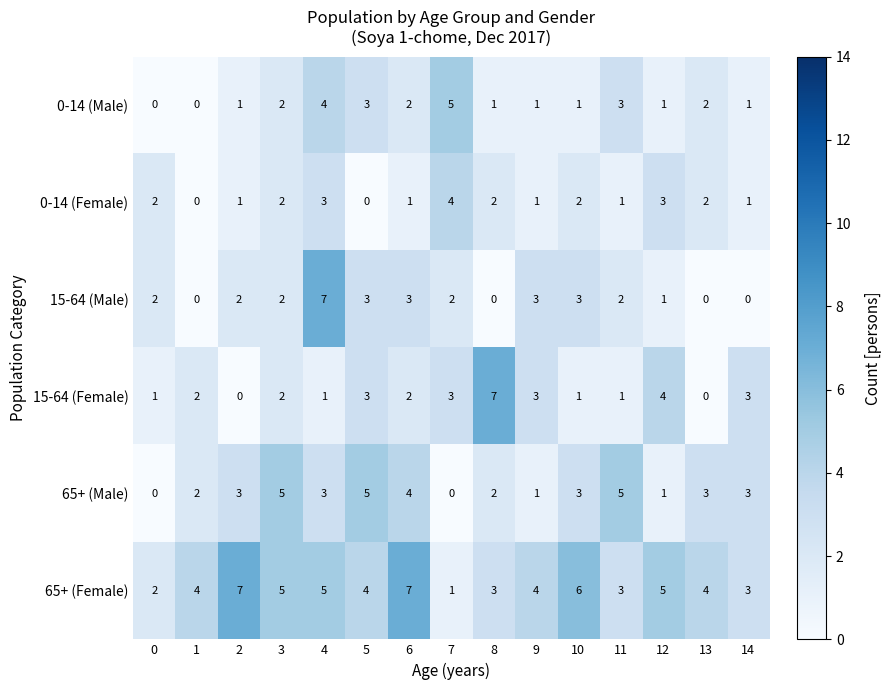

Which series has the largest total across all categories?

65+ (Female)